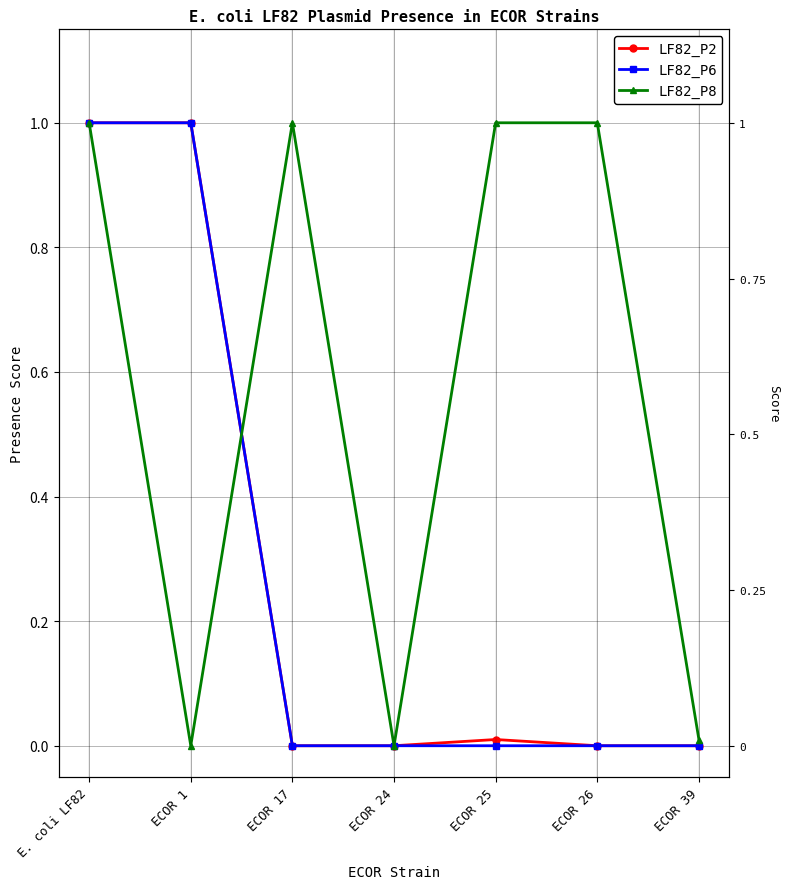

True or false: LF82_P6 has a value of 0.0 at ECOR 17.

True